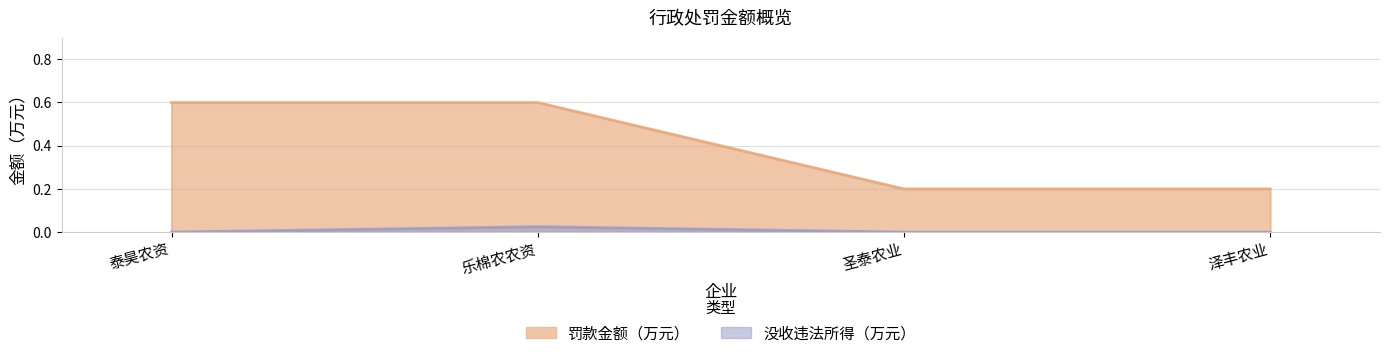

How many interior local peaks does the 没收违法所得（万元） series have?

1